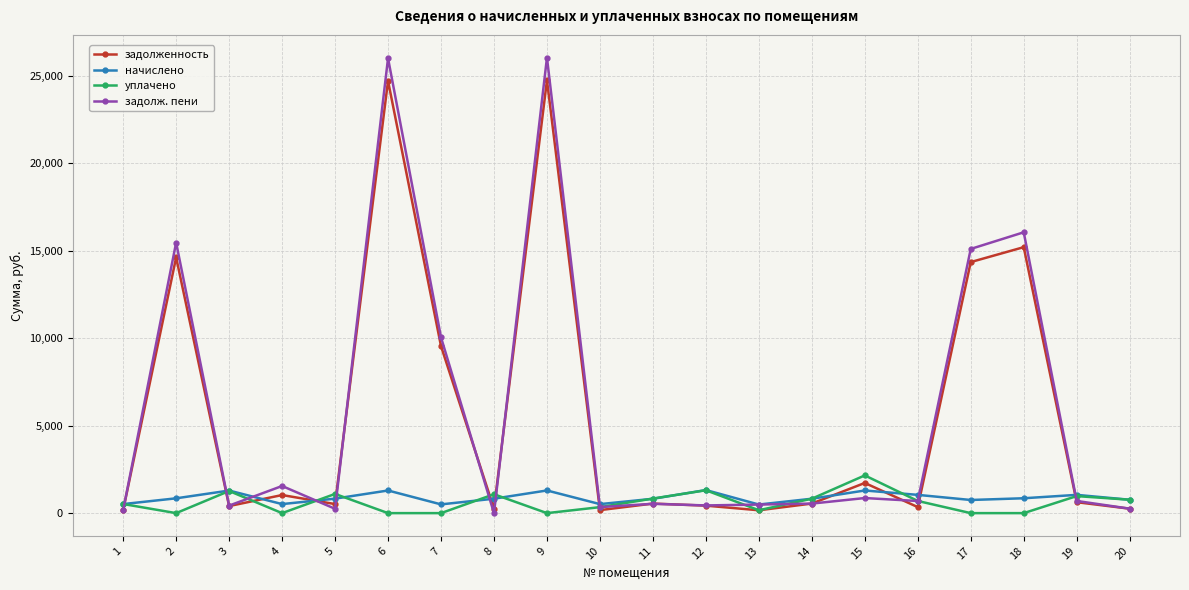

What is the value of the начислено point at the 13th from the left?

491.6